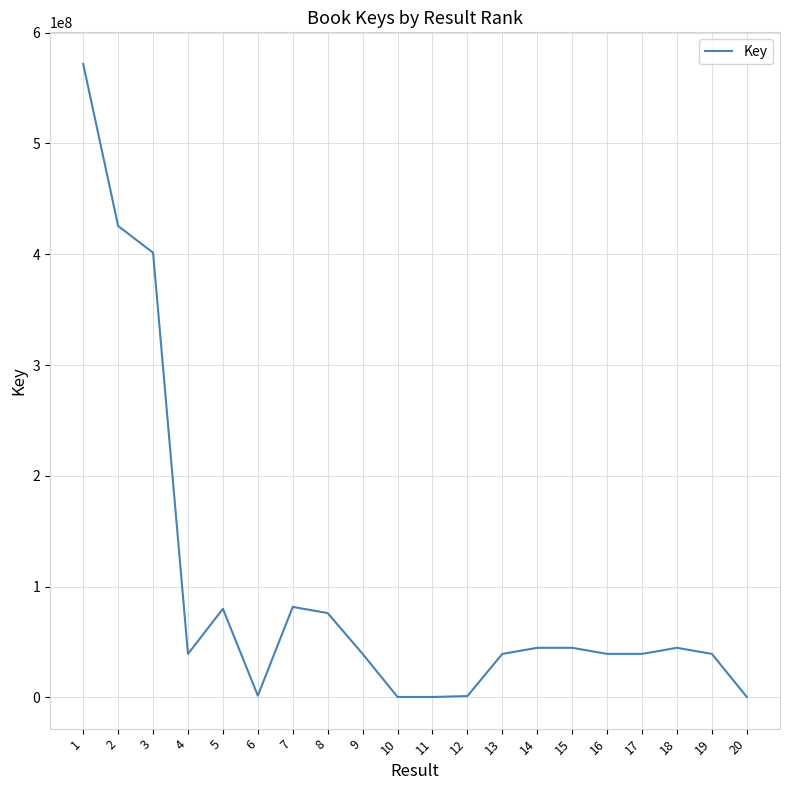

The value at 3 is 401437135. True or false?

True